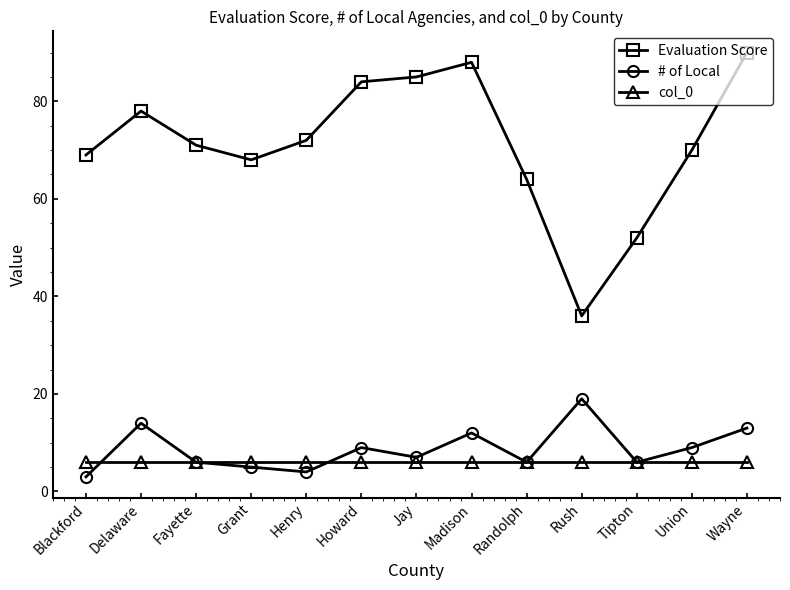

Is this an area chart (filled region under the line)?

No